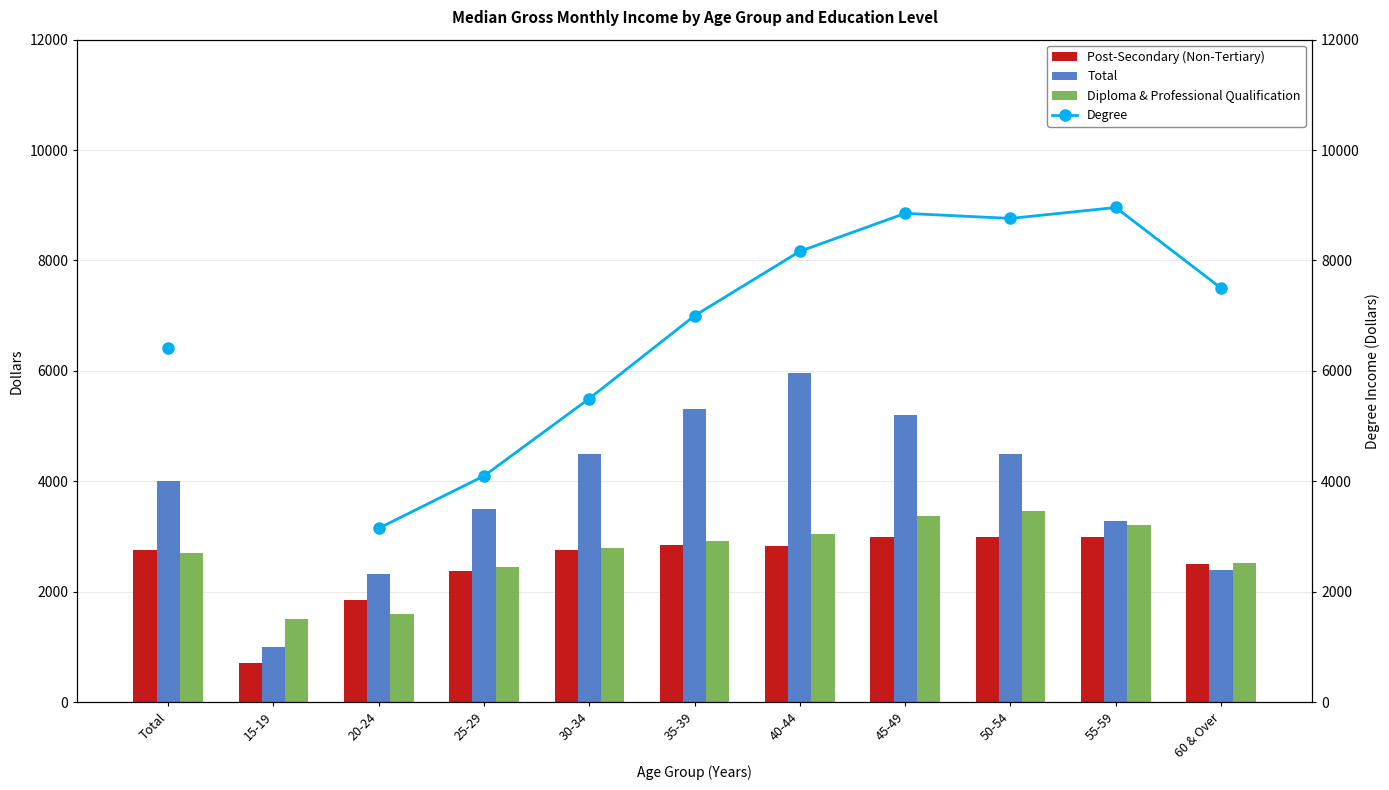

How many values in the Total series are below 4000?

5